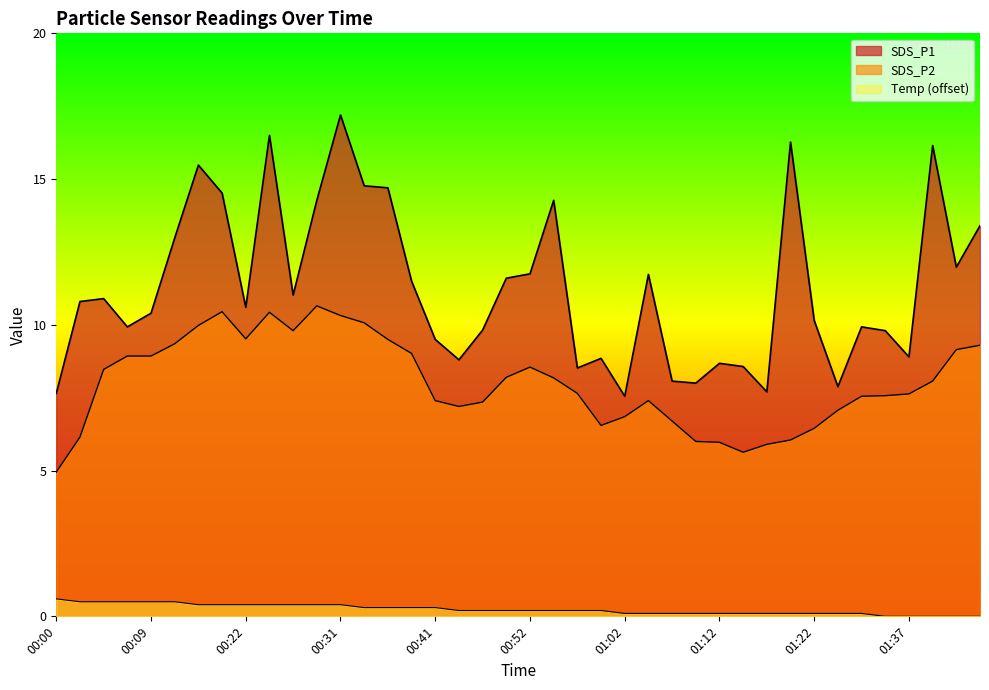

At how many categories does at least one series exceed 16?

4